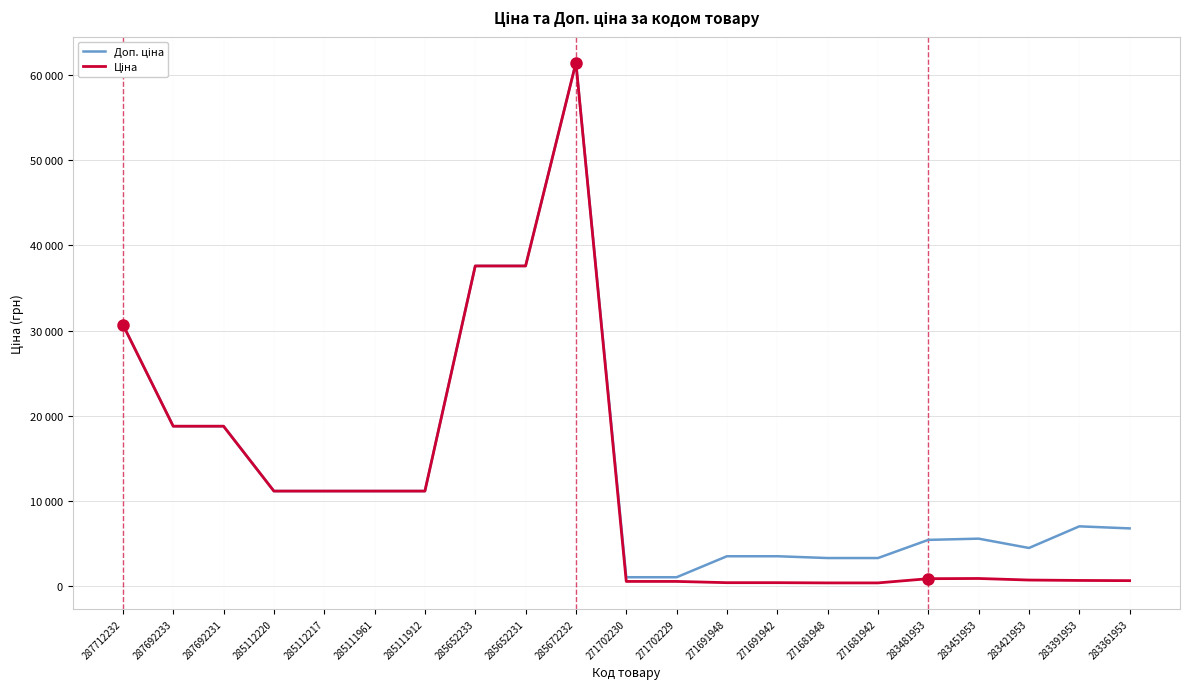

Does the chart display data point markers on the line(s)?

No